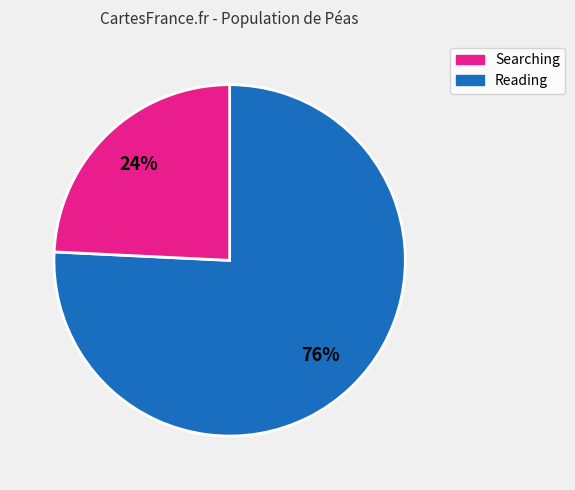

Is there a majority slice in this chart?

Yes